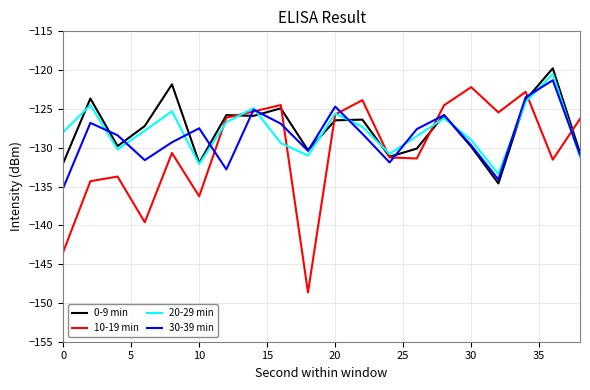

Does the chart display data point markers on the line(s)?

No